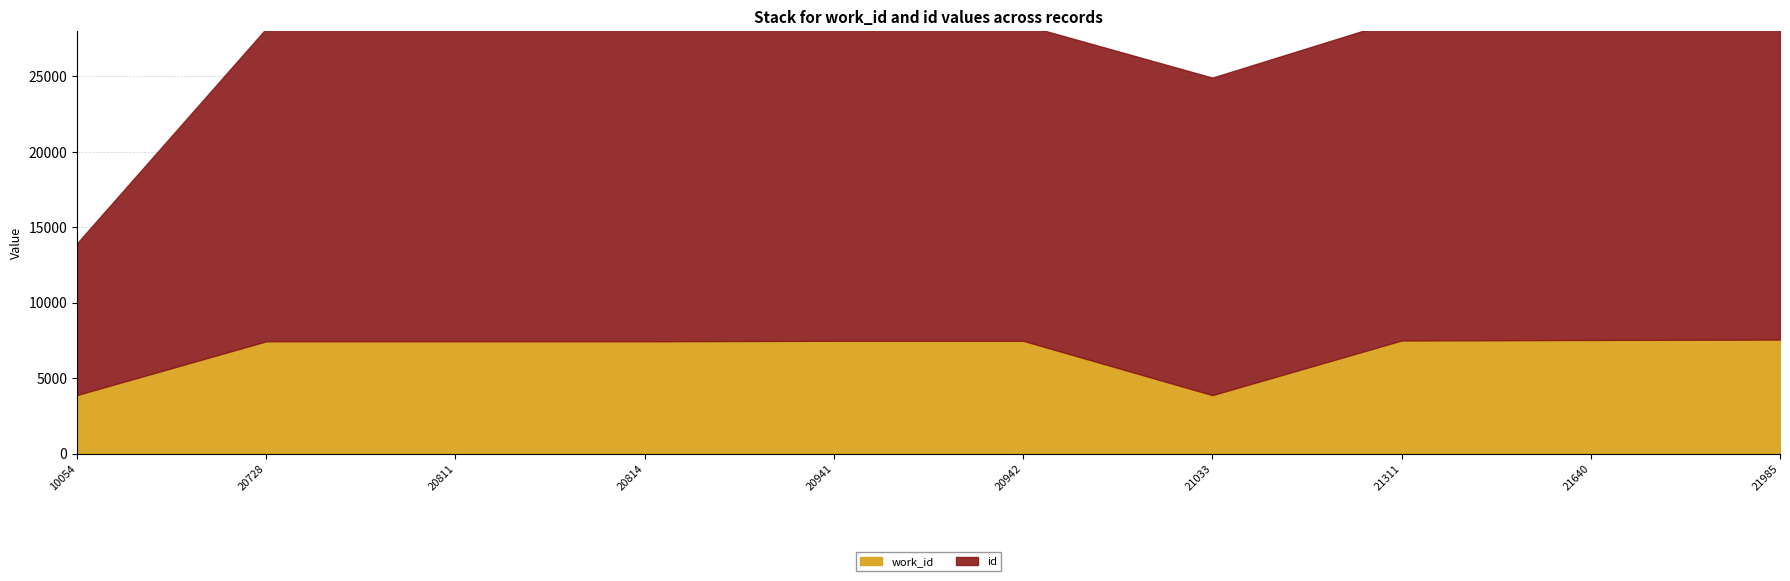

Read the work_id value at 20728.

7442